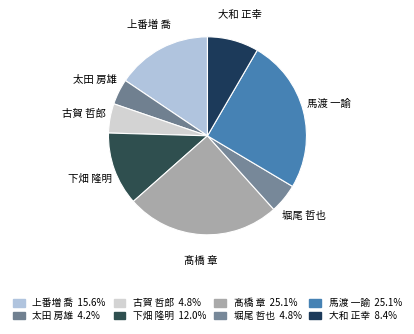

How many segments does this pie chart have?

8